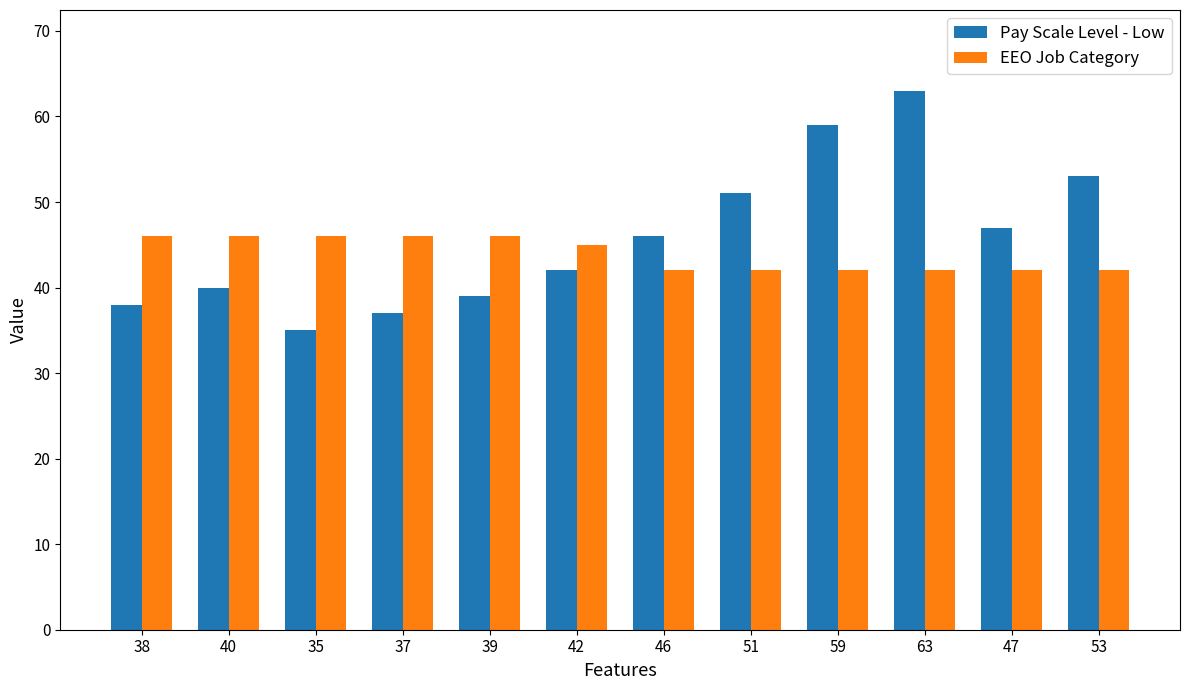

How many bars are there in total?

24